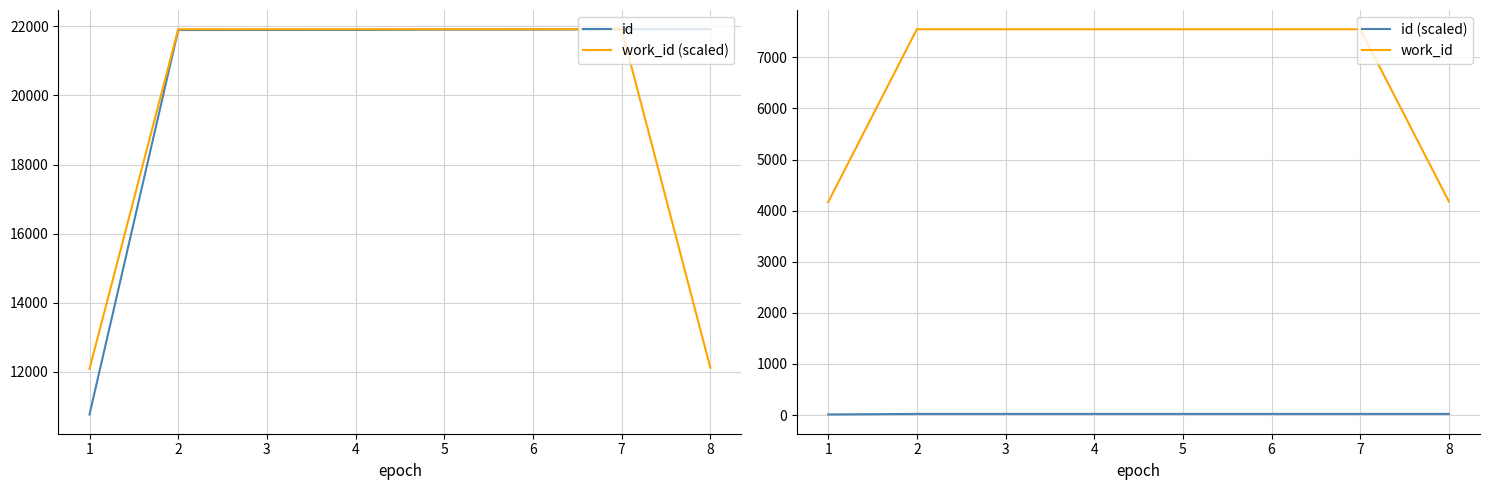

True or false: id and id (scaled) cross at least once.

False